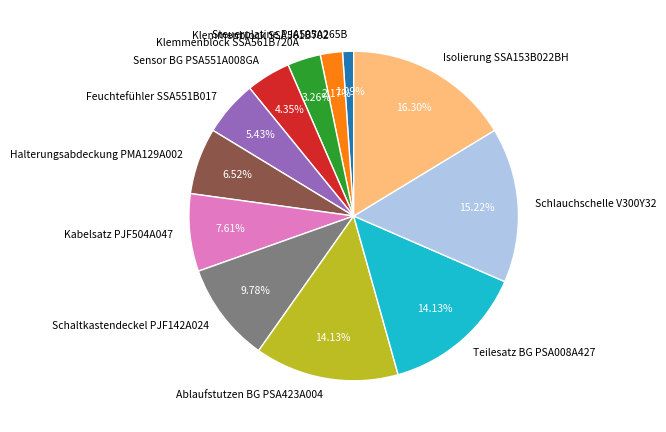

Does Klemmenblock SSA561B702 represent more than half of the total?

No